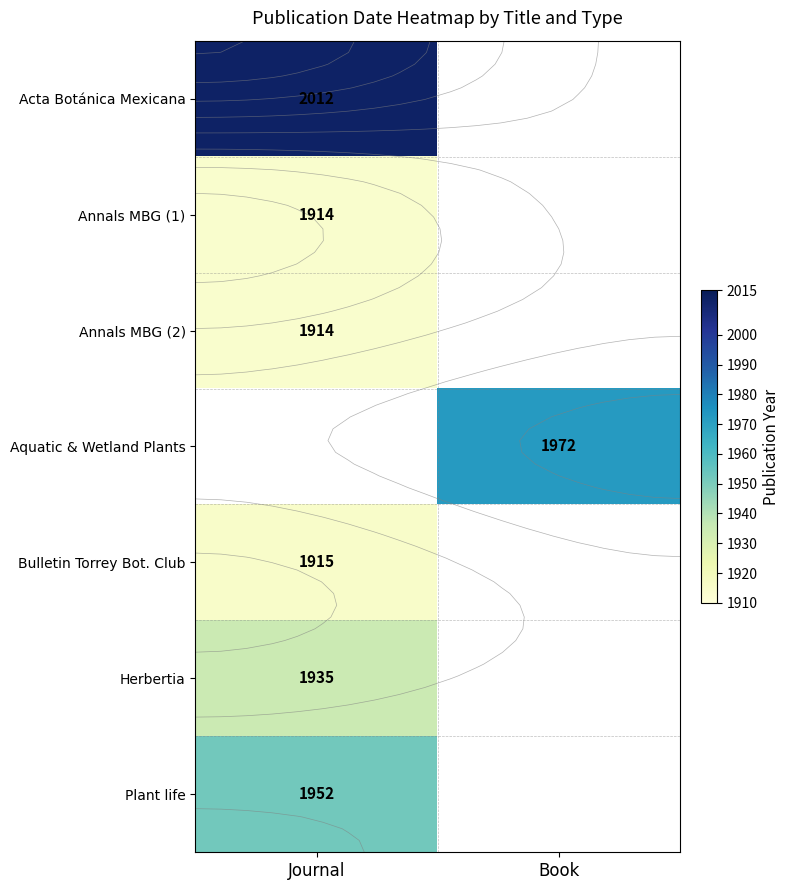

At how many categories does at least one series exceed 1973?

1